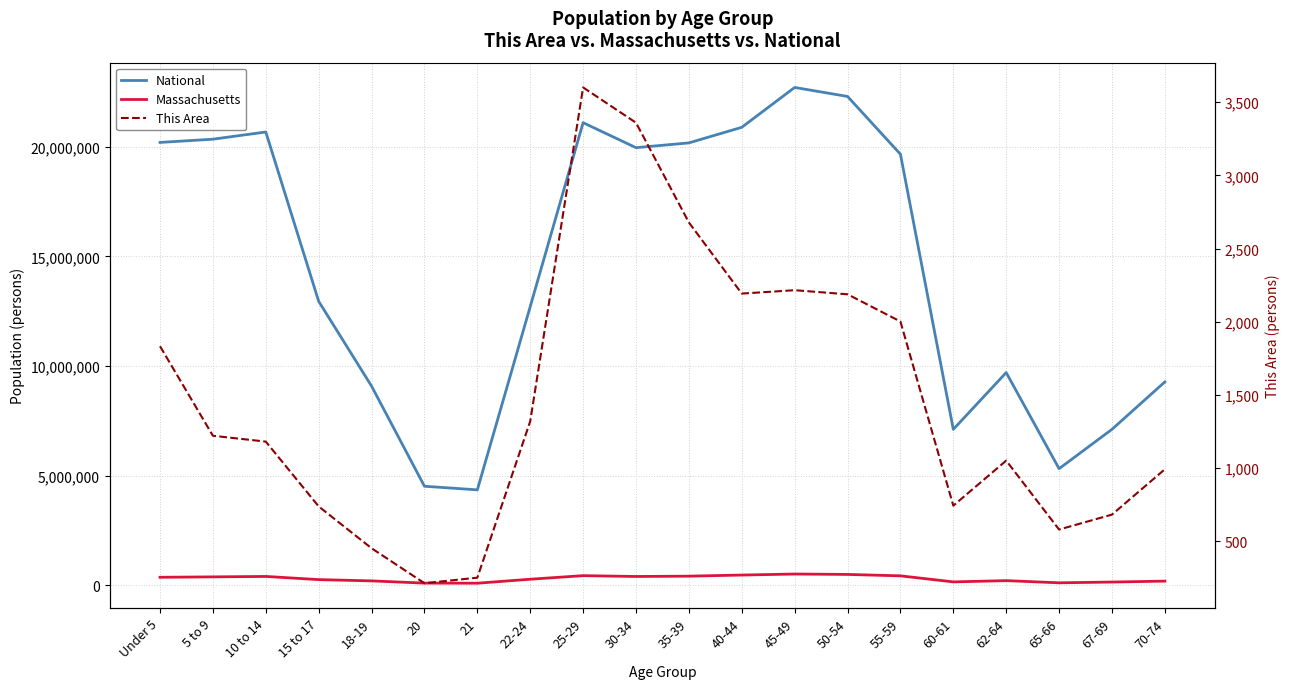

At which category does National reach its first local valley?

21